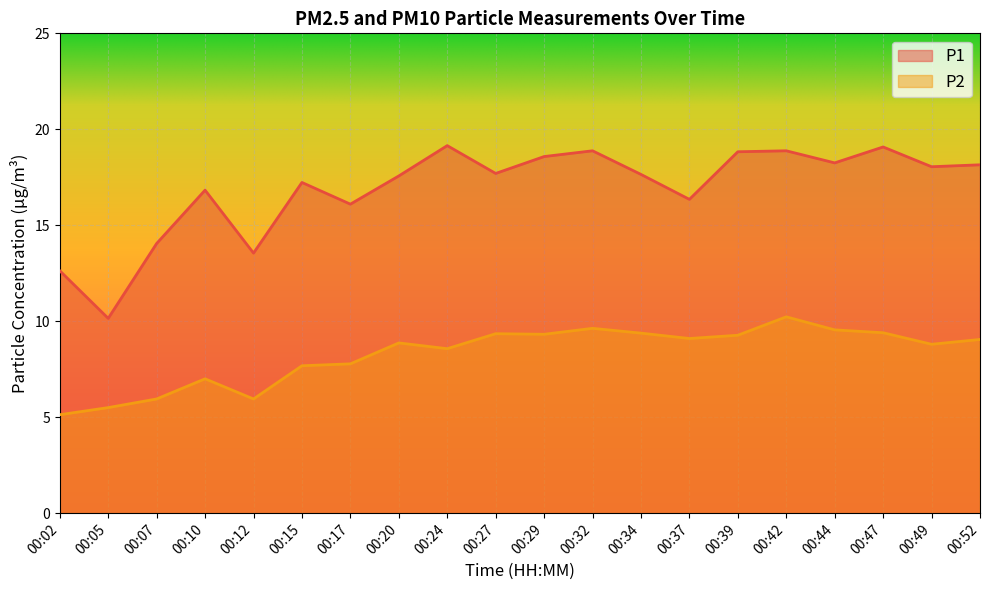

Reading left to right, list all the values displayed in this chart.

P1: 00:02=12.6	00:05=10.2	00:07=14.1	00:10=16.8	00:12=13.6	00:15=17.2	00:17=16.1	00:20=17.6	00:24=19.1	00:27=17.7	00:29=18.6	00:32=18.9	00:34=17.6	00:37=16.4	00:39=18.8	00:42=18.9	00:44=18.2	00:47=19.1	00:49=18.1	00:52=18.1
P2: 00:02=5.1	00:05=5.5	00:07=6.0	00:10=7.0	00:12=6.0	00:15=7.7	00:17=7.8	00:20=8.9	00:24=8.6	00:27=9.3	00:29=9.3	00:32=9.6	00:34=9.4	00:37=9.1	00:39=9.3	00:42=10.2	00:44=9.6	00:47=9.4	00:49=8.8	00:52=9.1